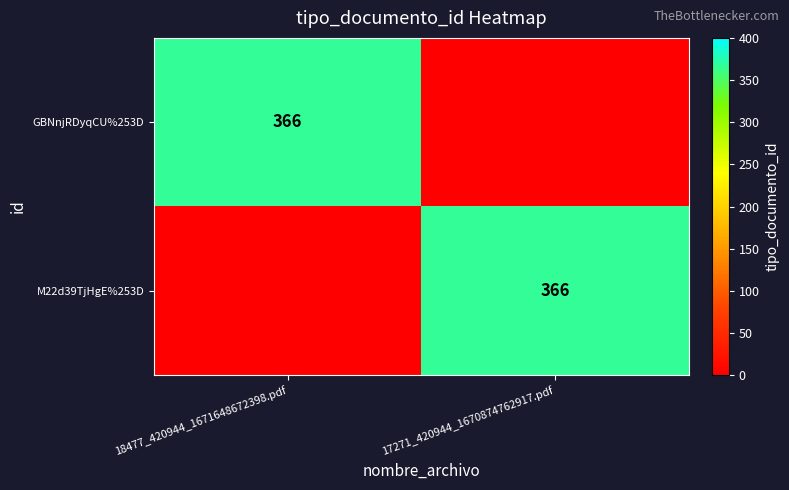

The value of GBNnjRDyqCU%253D at 18477_420944_1671648672398.pdf is 536. True or false?

False